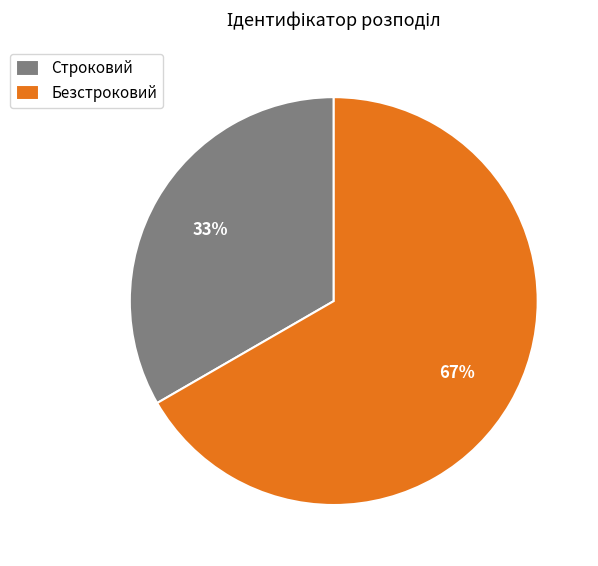

Approximately how many times larger is the value at Строковий compared to Безстроковий?

0.5